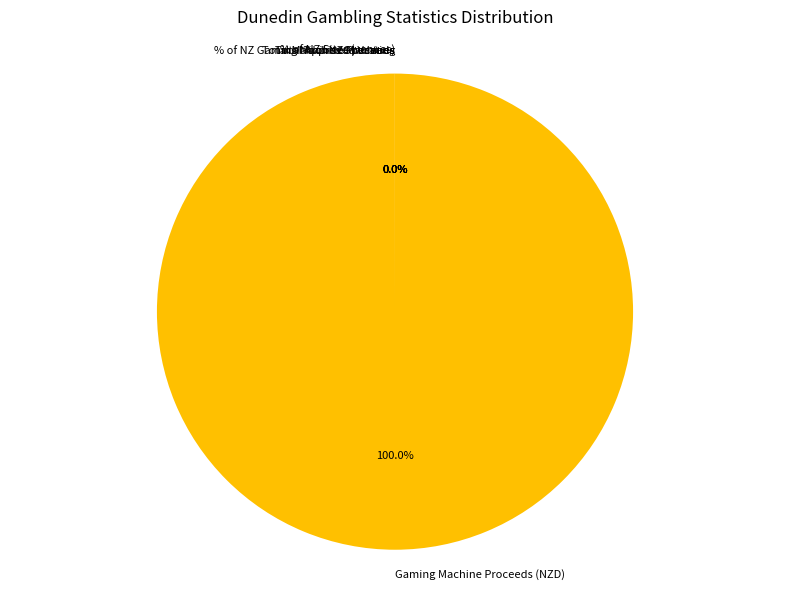

Which category has the smallest portion of the pie?

Percentage of total NZ % Gaming Machine Proceeds